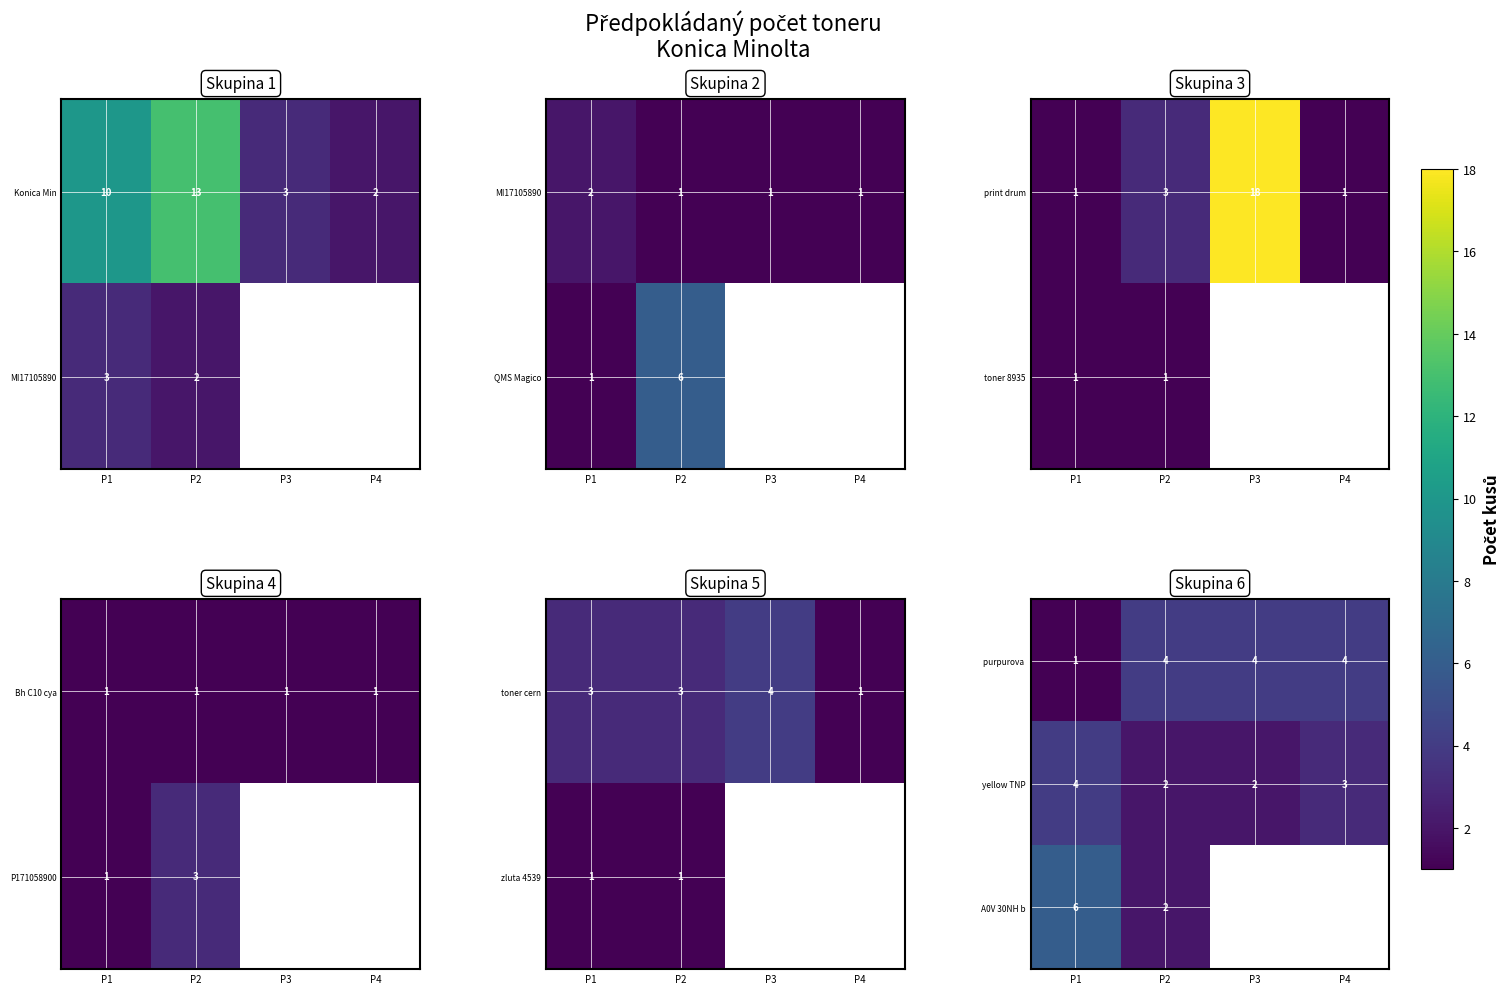

True or false: A0V 30NH b has a value of 6 at P1.

True